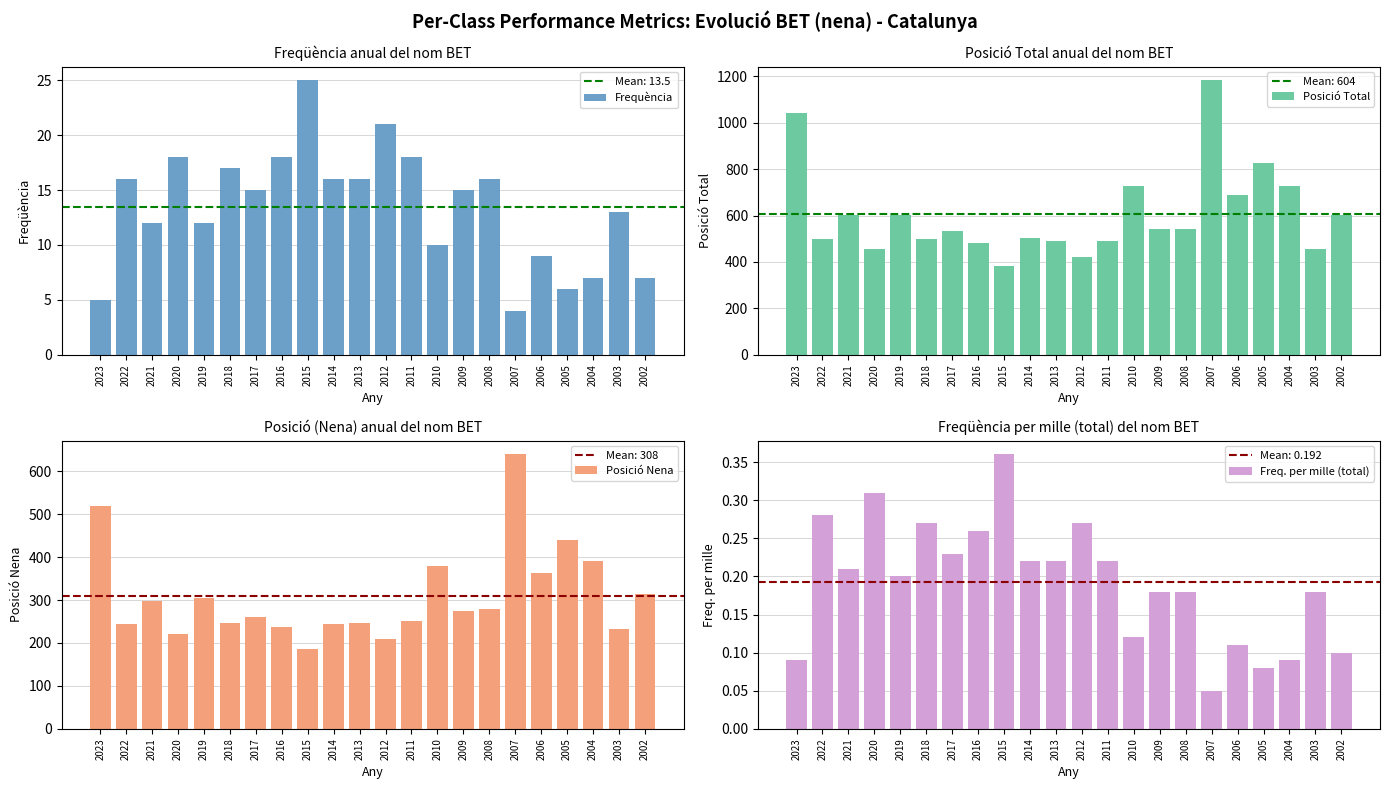

Which label corresponds to the smallest value in the chart?

2007